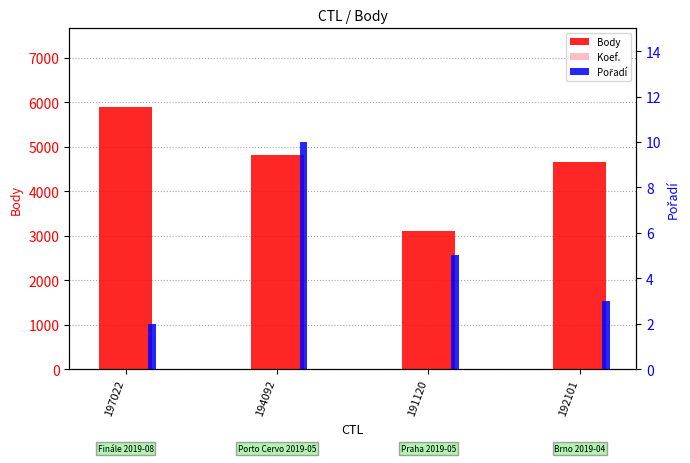

What is the spread (max minus min) of values at 197022?

5888